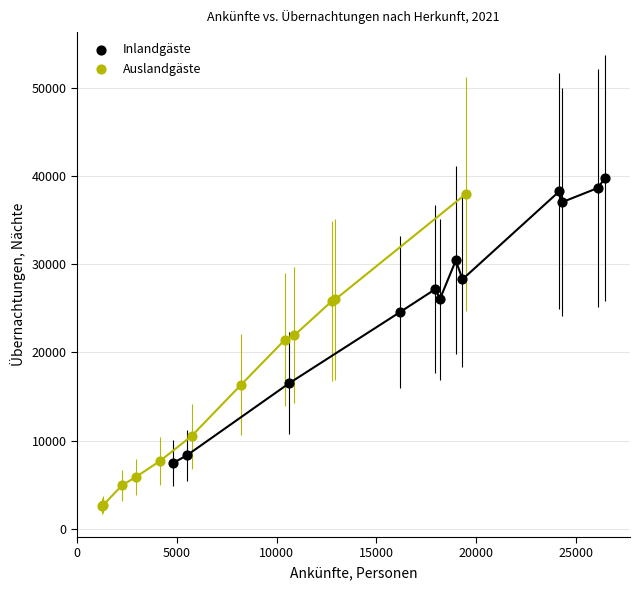

Which series reaches the minimum Y coordinate?

Auslandgäste